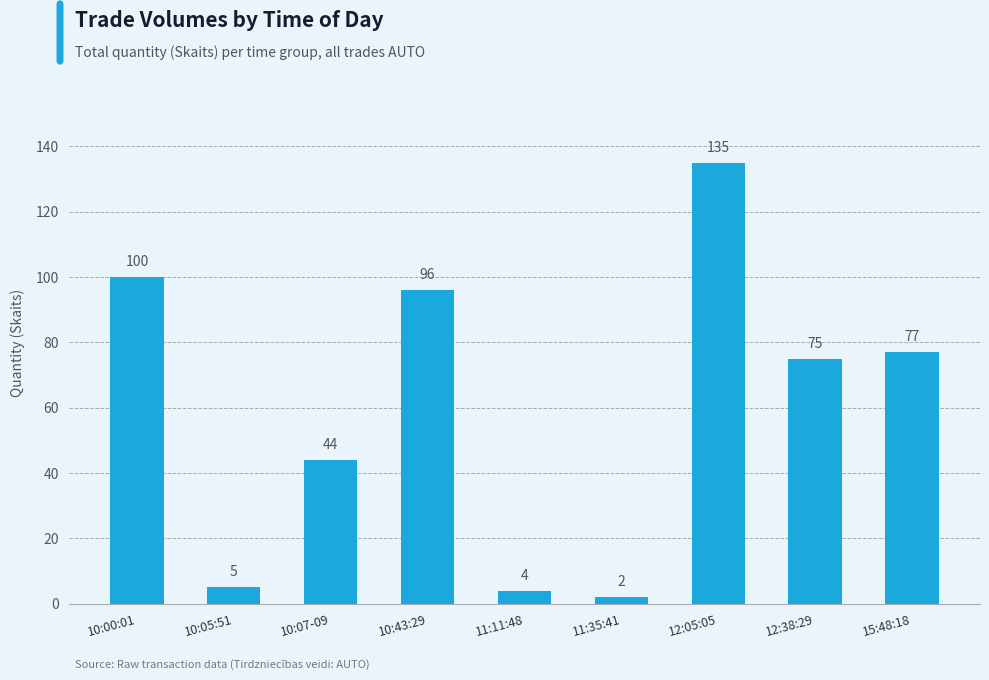

At which label does the data first exceed 75?

10:00:01